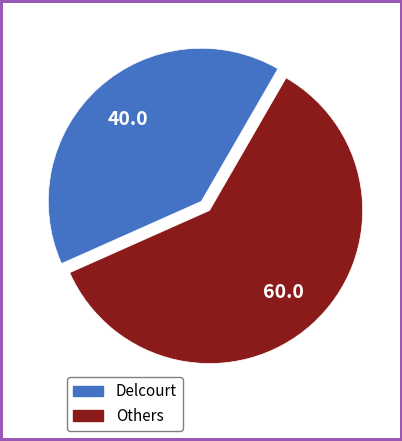

The Delcourt slice represents 29% of the pie. True or false?

False